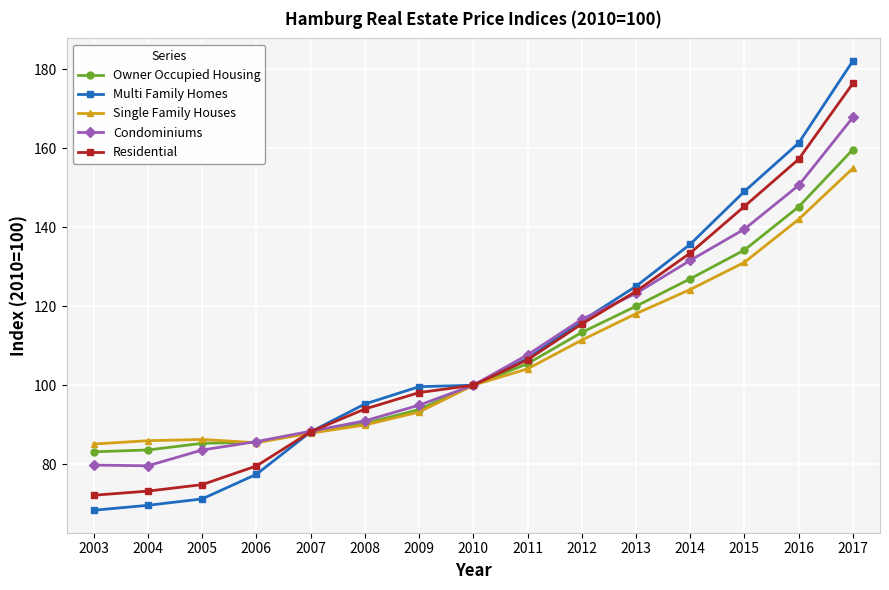

Where is Single Family Houses nearest to the value 120?

2013